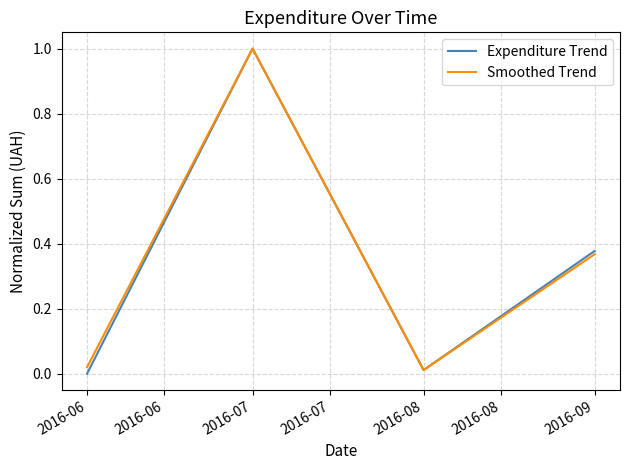

Where is the first local minimum for Expenditure Trend?

2016-08